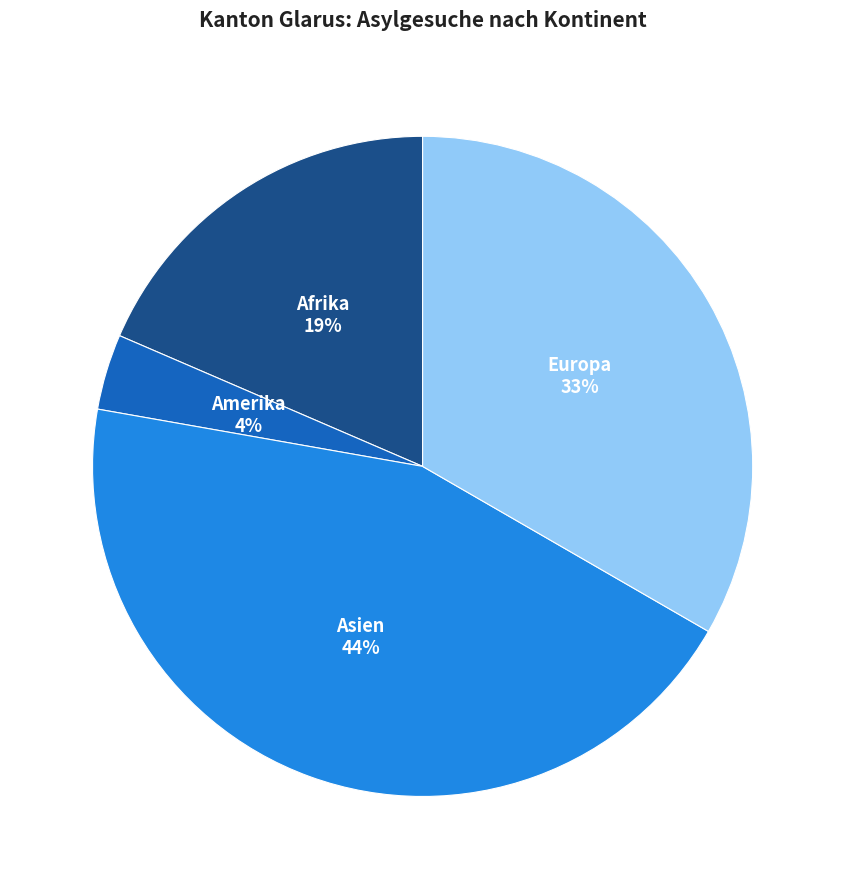

True or false: Amerika accounts for 4% of the total.

True